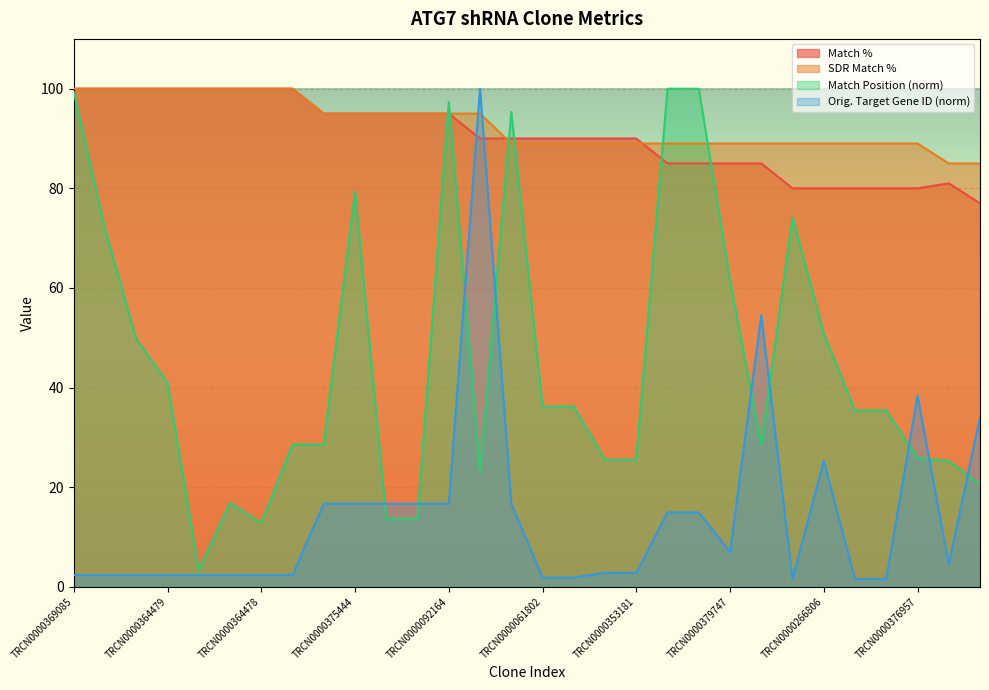

Reading left to right, extract all data points from this chart.

Match %: TRCN0000369085=100.0	TRCN0000007586=100.0	TRCN0000377305=100.0	TRCN0000364479=100.0	TRCN0000007587=100.0	TRCN0000007585=100.0	TRCN0000364478=100.0	TRCN0000007588=100.0	TRCN0000092167=95.0	TRCN0000375444=95.0	TRCN0000092166=95.0	TRCN0000325414=95.0	TRCN0000092164=95.0	TRCN0000164342=90.0	TRCN0000305991=90.0	TRCN0000061802=90.0	TRCN0000327919=90.0	TRCN0000120457=90.0	TRCN0000353181=90.0	TRCN0000081290=85.0	TRCN0000317193=85.0	TRCN0000379747=85.0	TRCN0000066067=85.0	TRCN0000147929=80.0	TRCN0000266806=80.0	TRCN0000014659=80.0	TRCN0000342895=80.0	TRCN0000376957=80.0	TRCN0000340391=81.0	TRCN0000143617=77.0
SDR Match %: TRCN0000369085=100.0	TRCN0000007586=100.0	TRCN0000377305=100.0	TRCN0000364479=100.0	TRCN0000007587=100.0	TRCN0000007585=100.0	TRCN0000364478=100.0	TRCN0000007588=100.0	TRCN0000092167=95.0	TRCN0000375444=95.0	TRCN0000092166=95.0	TRCN0000325414=95.0	TRCN0000092164=95.0	TRCN0000164342=95.0	TRCN0000305991=89.0	TRCN0000061802=89.0	TRCN0000327919=89.0	TRCN0000120457=89.0	TRCN0000353181=89.0	TRCN0000081290=89.0	TRCN0000317193=89.0	TRCN0000379747=89.0	TRCN0000066067=89.0	TRCN0000147929=89.0	TRCN0000266806=89.0	TRCN0000014659=89.0	TRCN0000342895=89.0	TRCN0000376957=89.0	TRCN0000340391=85.0	TRCN0000143617=85.0
Match Position: TRCN0000369085=99.3	TRCN0000007586=71.7	TRCN0000377305=49.7	TRCN0000364479=41.0	TRCN0000007587=3.3	TRCN0000007585=16.8	TRCN0000364478=12.8	TRCN0000007588=28.6	TRCN0000092167=28.6	TRCN0000375444=79.3	TRCN0000092166=13.7	TRCN0000325414=13.7	TRCN0000092164=97.3	TRCN0000164342=23.0	TRCN0000305991=95.3	TRCN0000061802=36.2	TRCN0000327919=36.2	TRCN0000120457=25.5	TRCN0000353181=25.5	TRCN0000081290=100.0	TRCN0000317193=100.0	TRCN0000379747=61.5	TRCN0000066067=28.5	TRCN0000147929=74.2	TRCN0000266806=50.9	TRCN0000014659=35.4	TRCN0000342895=35.4	TRCN0000376957=25.8	TRCN0000340391=25.3	TRCN0000143617=20.6
Orig. Target Gene ID: TRCN0000369085=2.4	TRCN0000007586=2.4	TRCN0000377305=2.4	TRCN0000364479=2.4	TRCN0000007587=2.4	TRCN0000007585=2.4	TRCN0000364478=2.4	TRCN0000007588=2.4	TRCN0000092167=16.7	TRCN0000375444=16.7	TRCN0000092166=16.7	TRCN0000325414=16.7	TRCN0000092164=16.7	TRCN0000164342=100.0	TRCN0000305991=16.7	TRCN0000061802=1.9	TRCN0000327919=1.9	TRCN0000120457=2.8	TRCN0000353181=2.8	TRCN0000081290=14.9	TRCN0000317193=14.9	TRCN0000379747=7.0	TRCN0000066067=54.6	TRCN0000147929=1.5	TRCN0000266806=25.3	TRCN0000014659=1.5	TRCN0000342895=1.5	TRCN0000376957=38.4	TRCN0000340391=4.5	TRCN0000143617=34.0